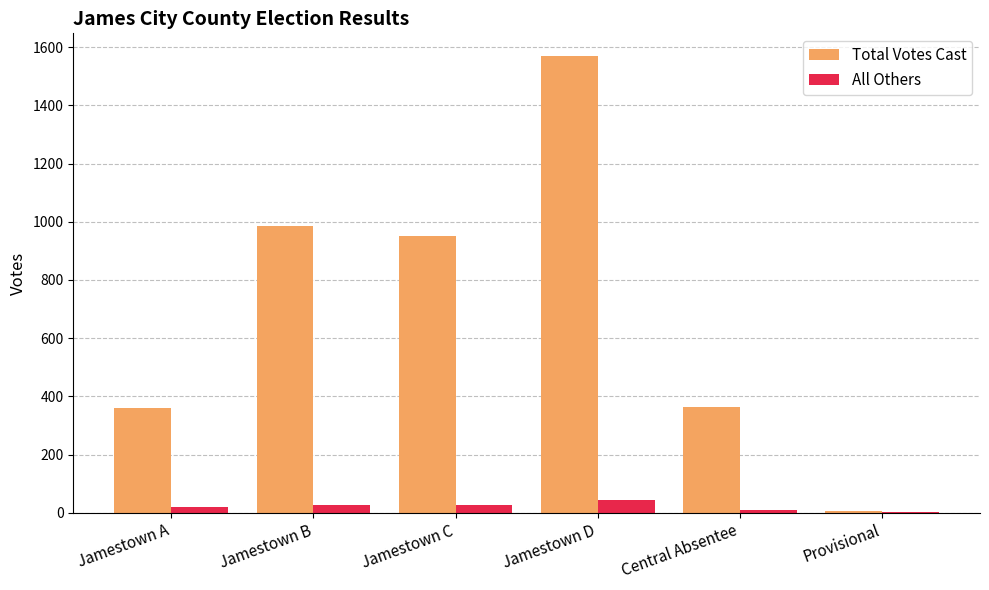

How many distinct data groups are displayed?

2